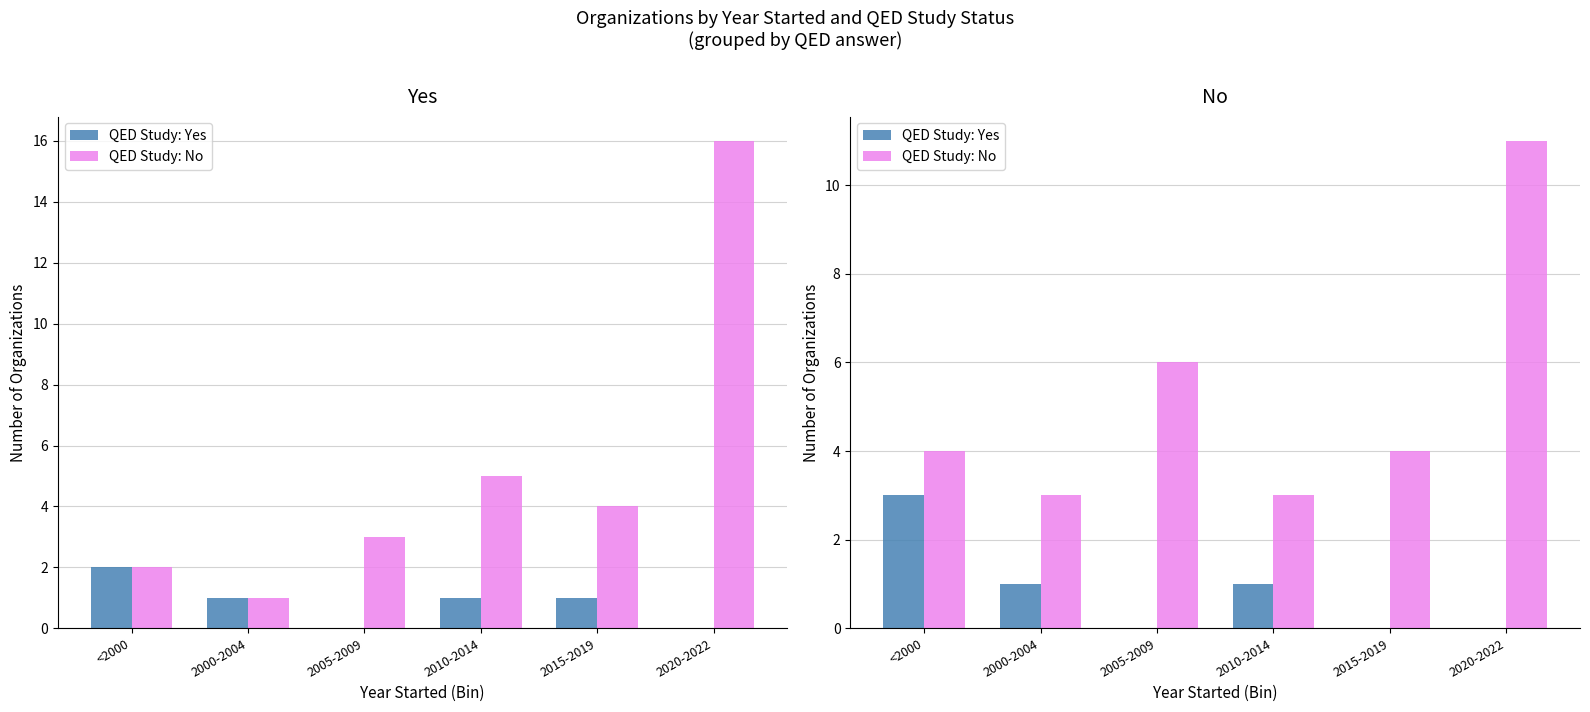

What is the difference between the QED Study: Yes values at 2010-2014 and 2015-2019?

1